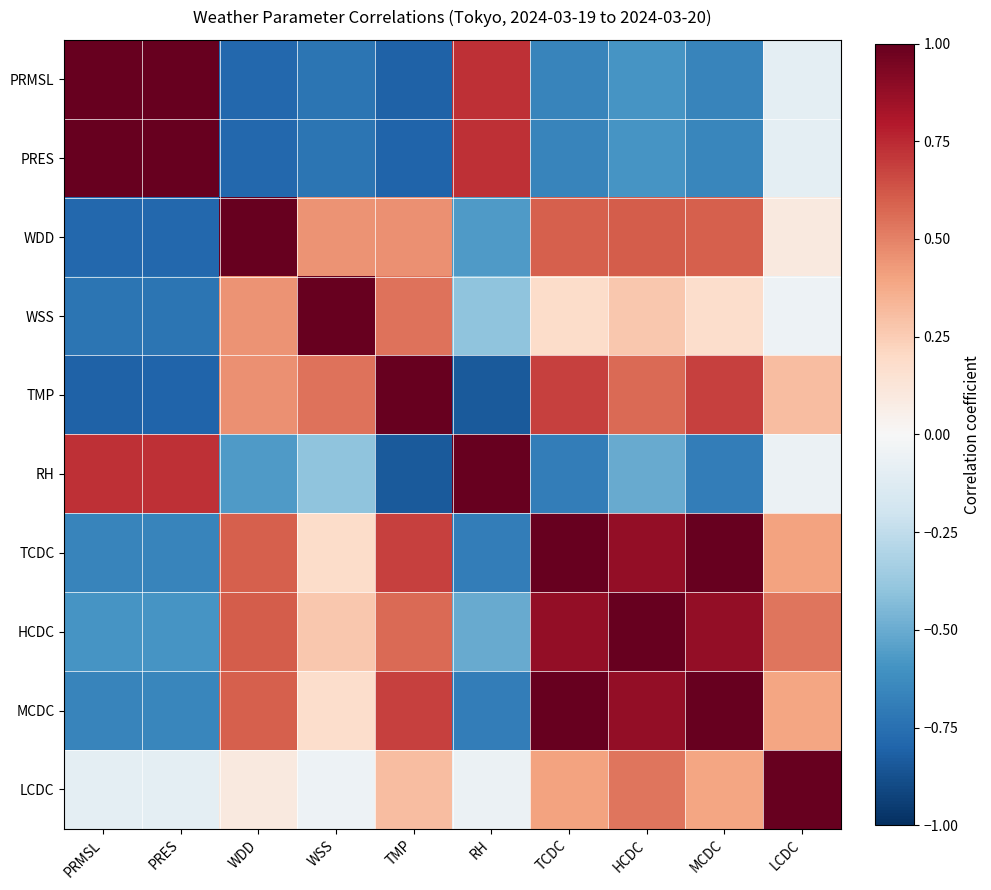

Which label corresponds to the smallest value in the chart?

TMP